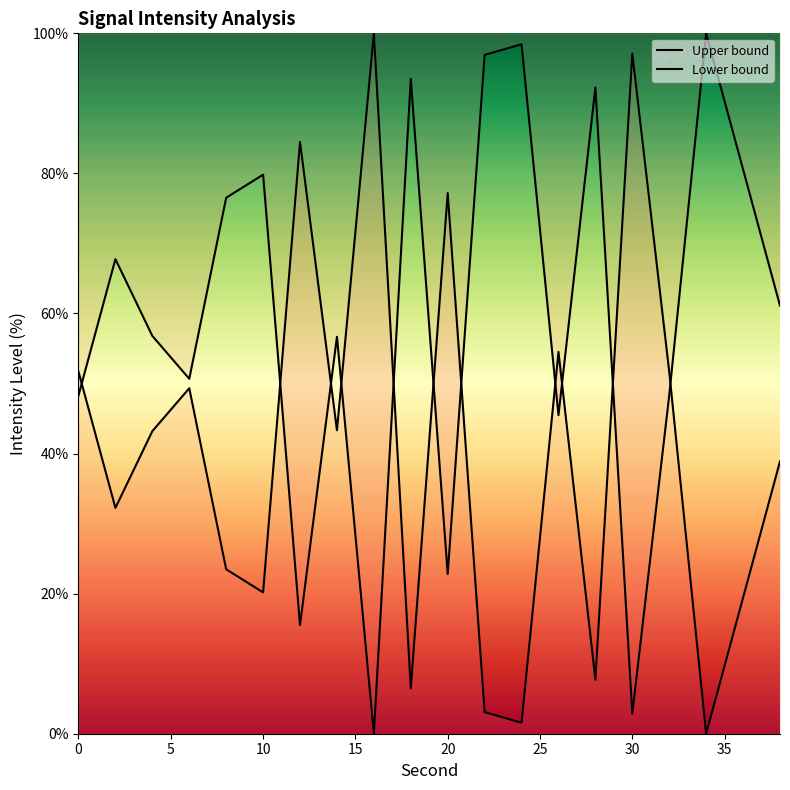

How many data points in Upper bound are less than 61?

10